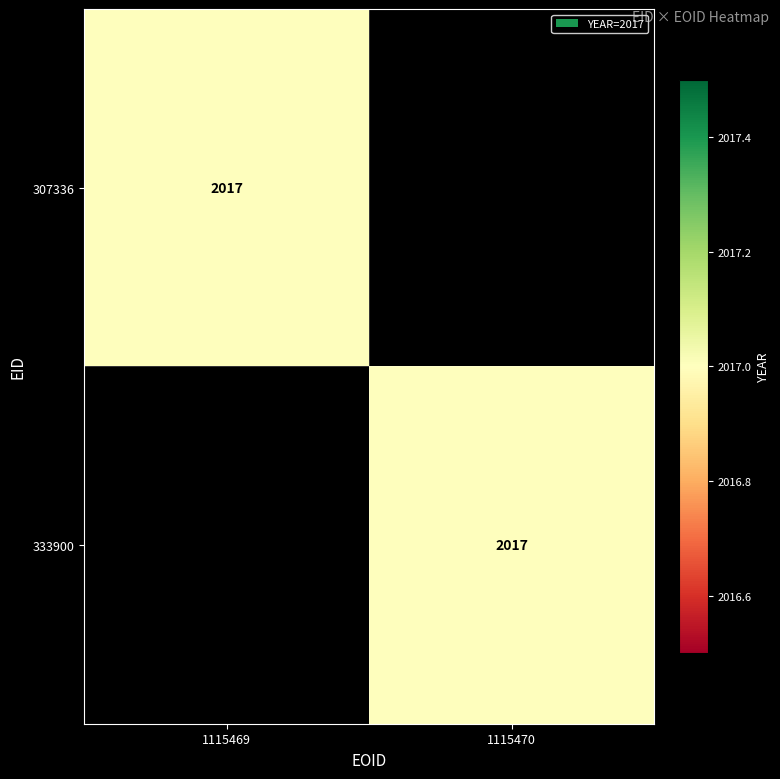

The value of 333900 at 1115470 is 603. True or false?

False